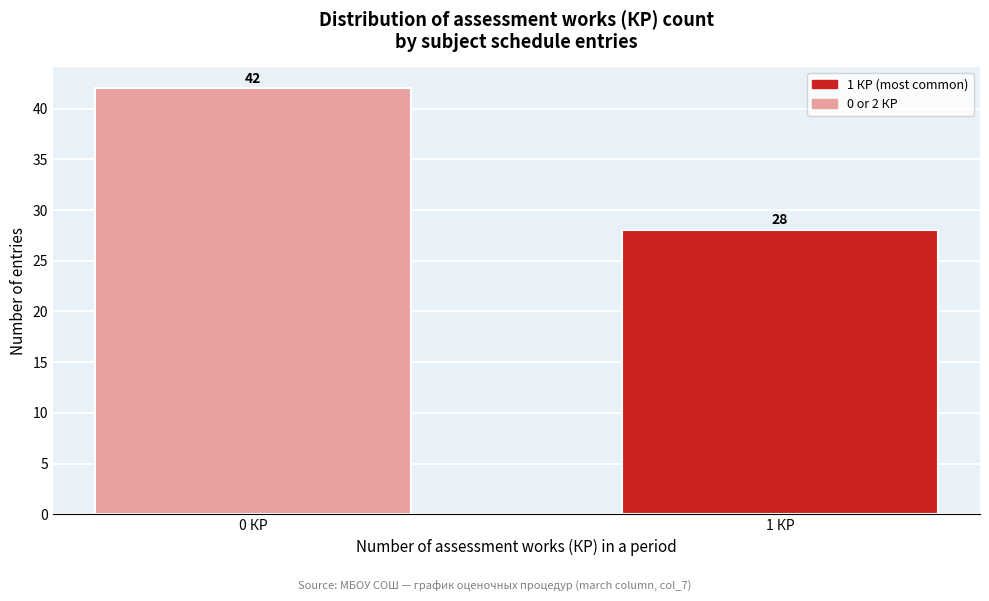

Reading right to left, extract all data points from this chart.

28	42